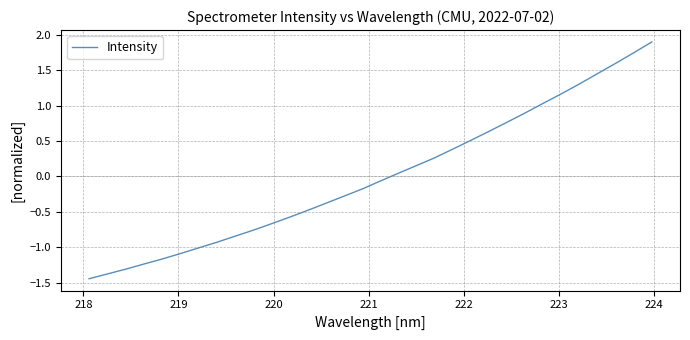

What is the difference between the maximum and minimum values?

3.3